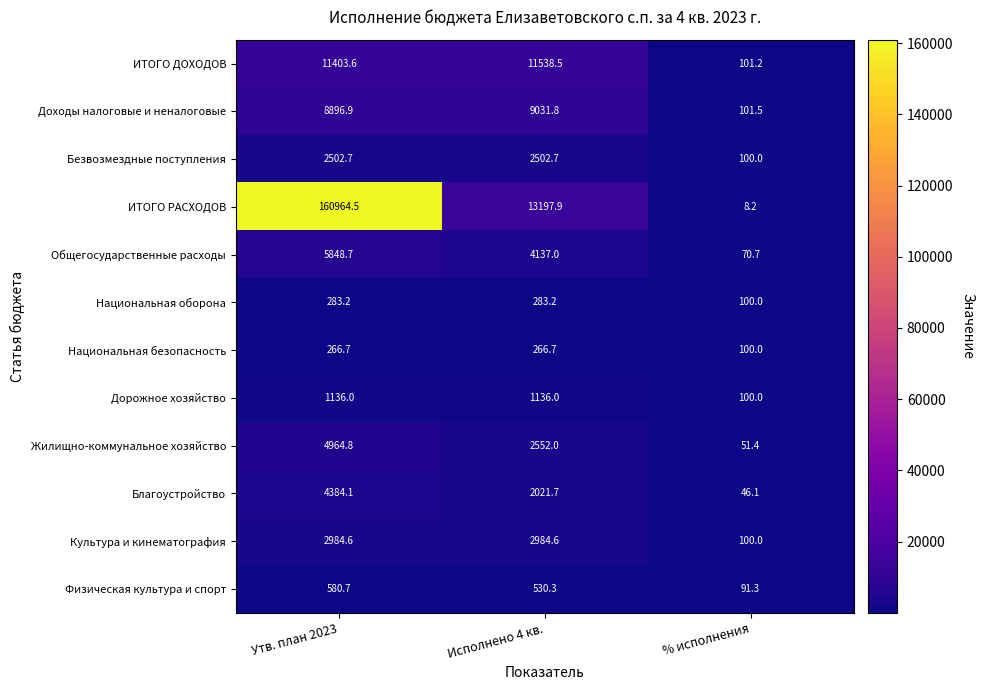

At how many categories does at least one series exceed 37220?

1